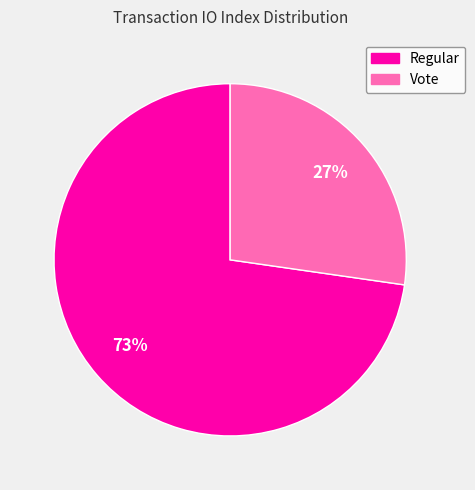

What is the ratio of the value at Vote to the value at Regular?

0.4